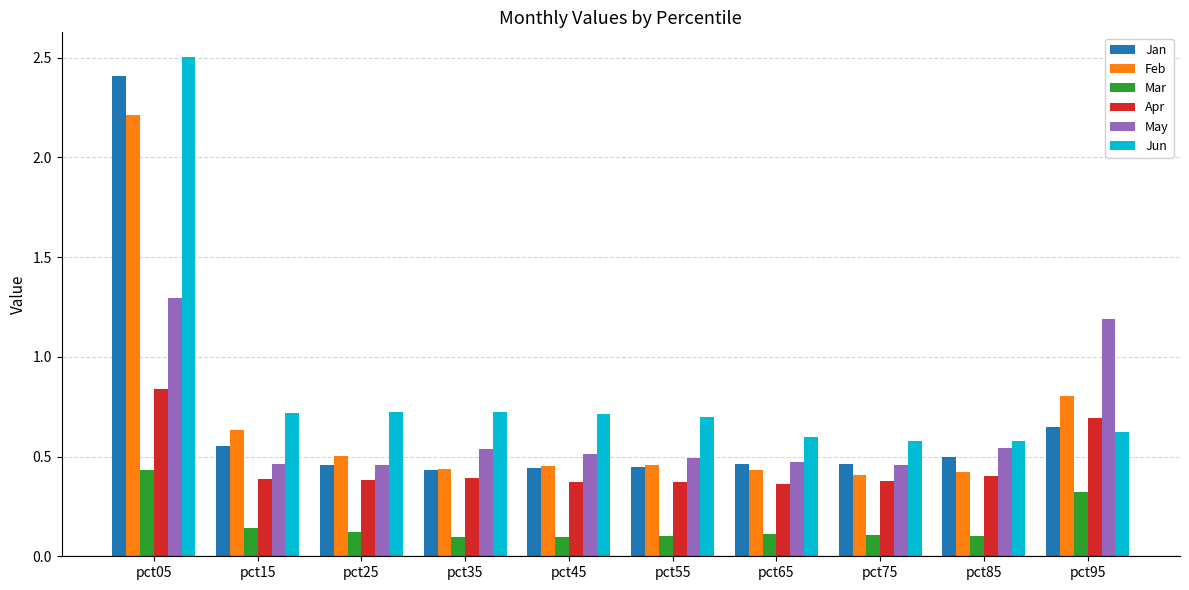

What is the greatest value displayed?

2.5